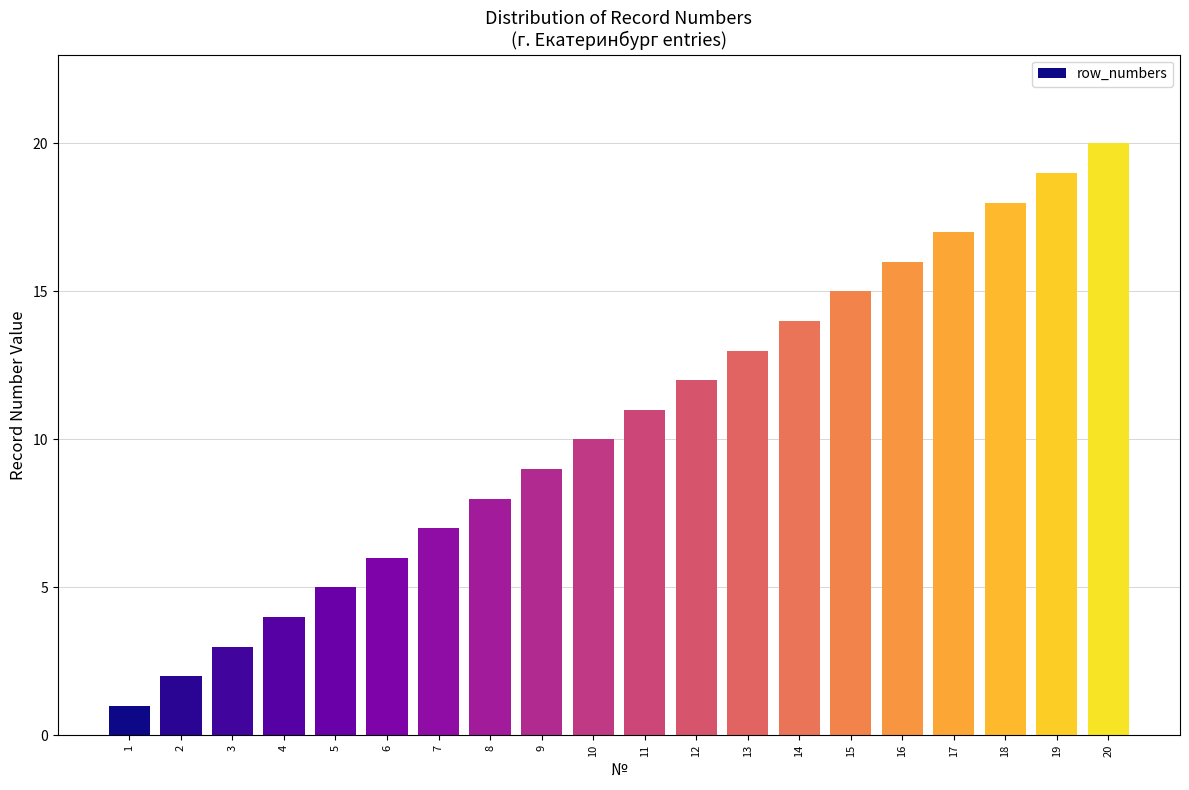

What is the change in value from 2 to 20?

+18